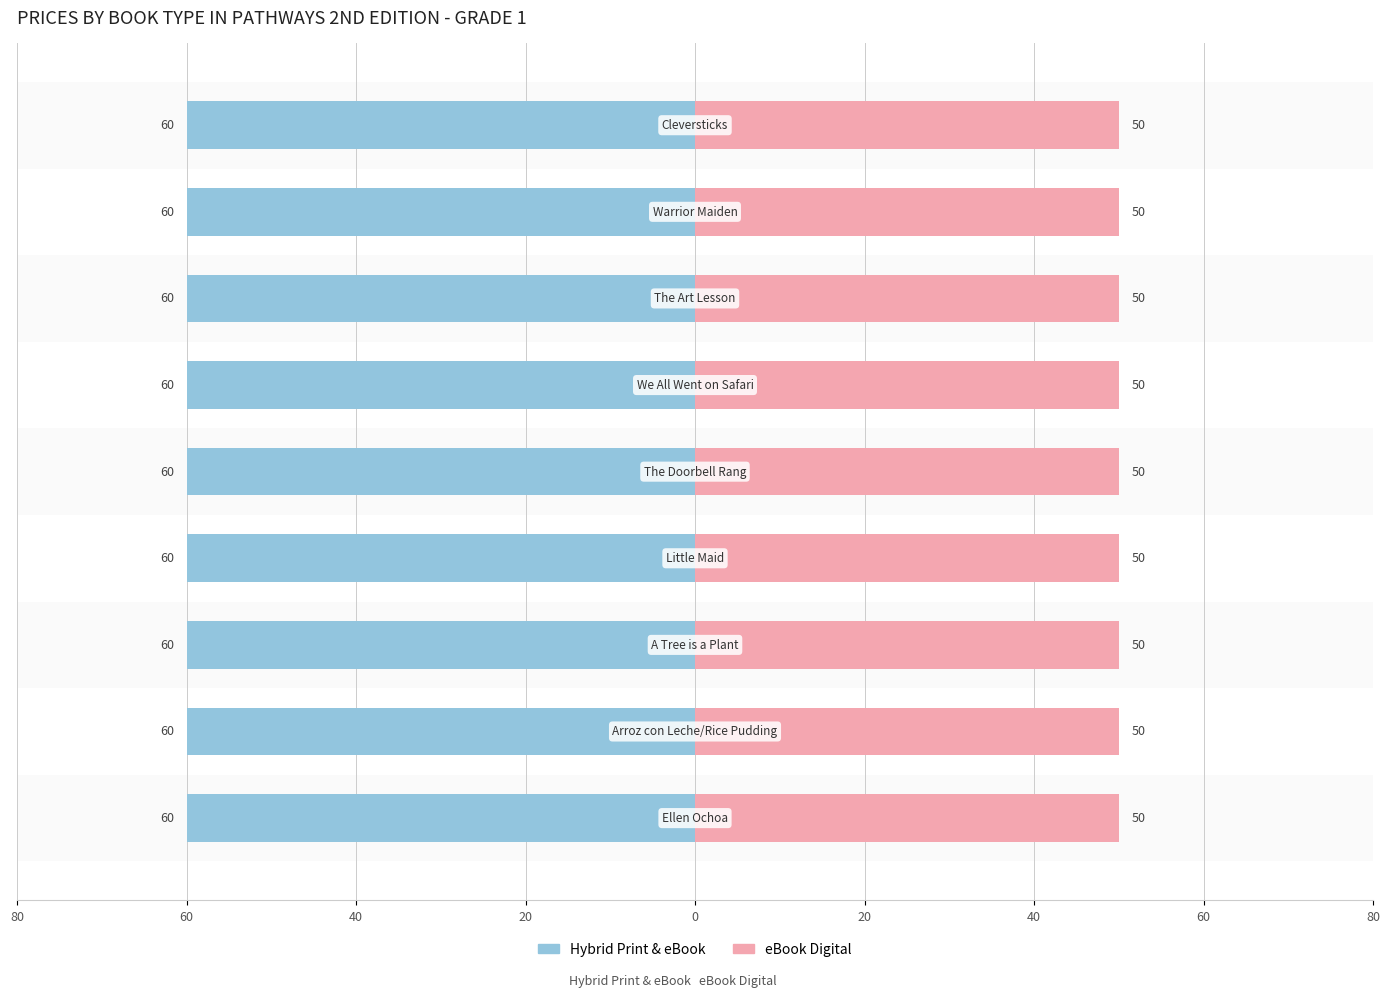

How many distinct data groups are displayed?

2